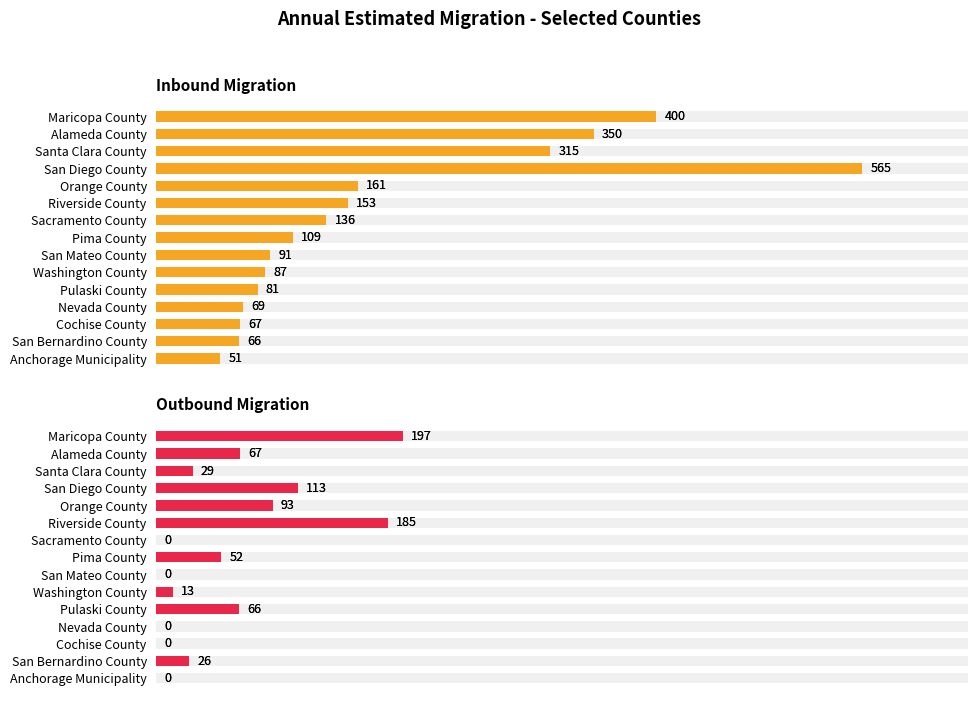

What is the value of the Outbound Migration overlay bar at the 4th from the left?

113